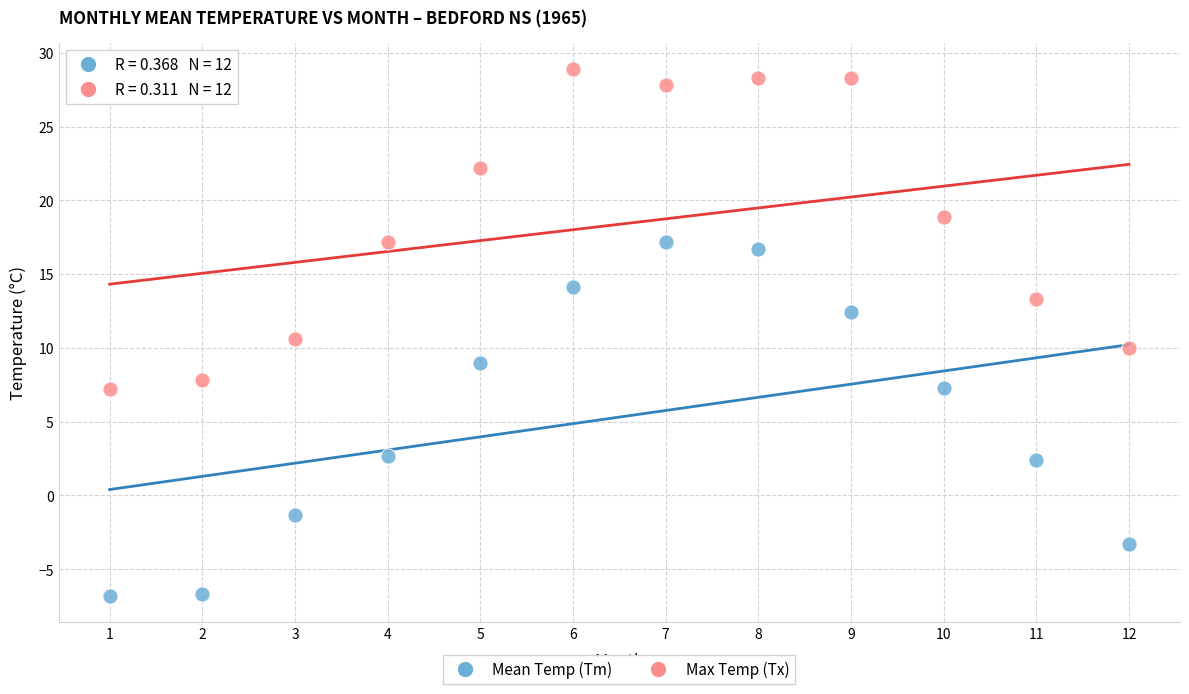

Which series contains the highest Y value?

Max Temp (Tx)